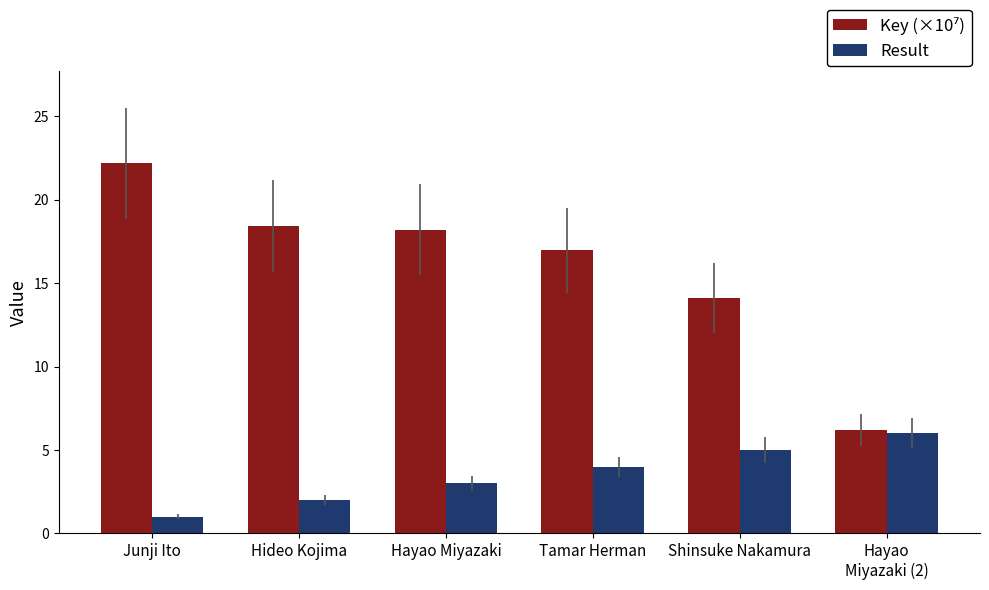

What is the minimum value shown in the chart?

1.0